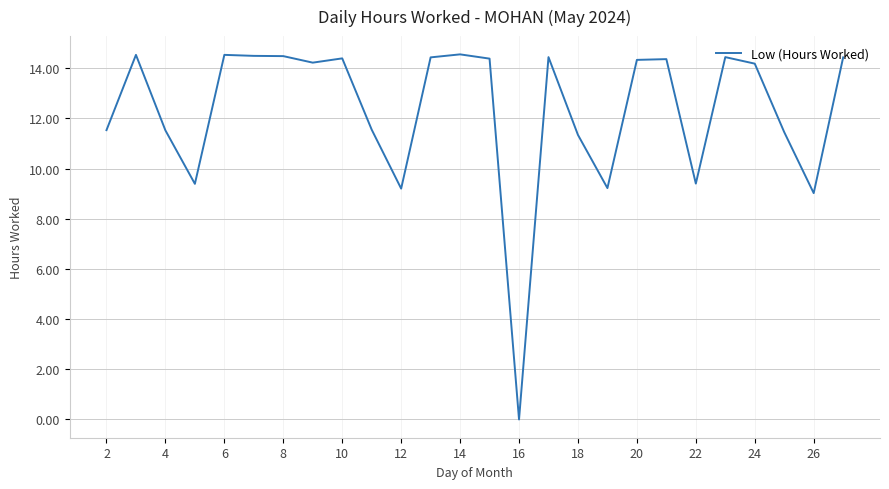

Reading left to right, transcribe all the data shown in this chart.

11.5	14.5	11.5	9.4	14.5	14.5	14.5	14.2	14.4	11.6	9.2	14.4	14.6	14.4	0.0	14.4	11.3	9.2	14.3	14.4	9.4	14.4	14.2	11.4	9.0	14.4